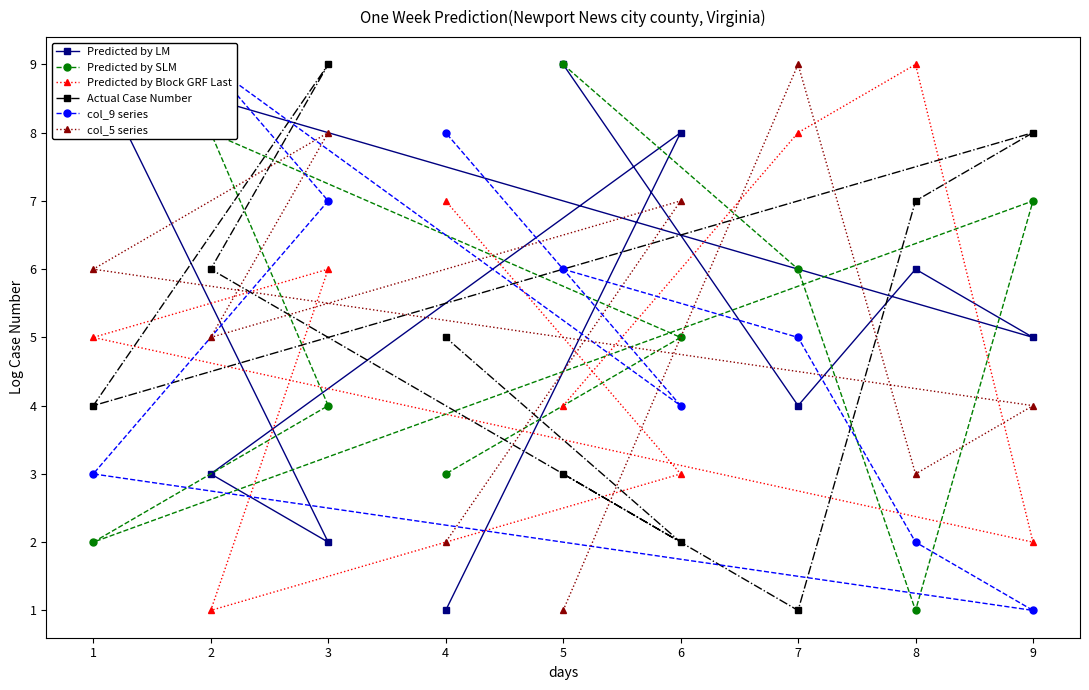

Where is Actual Case Number nearest to the value 5?

4